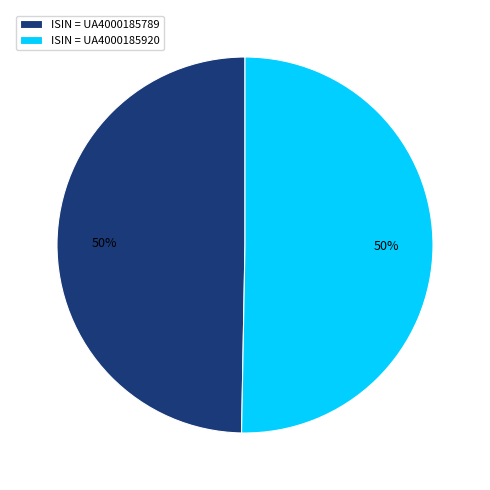

What is the ratio of the value at ISIN = UA4000185789 to the value at ISIN = UA4000185920?

1.0